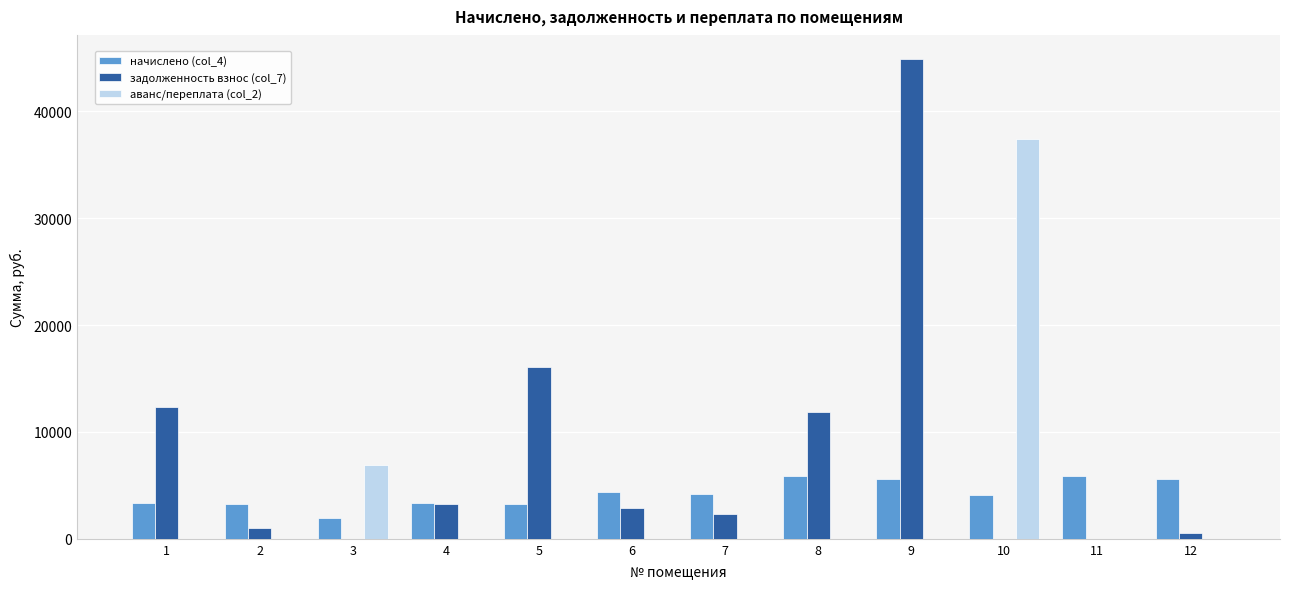

The value of задолженность взнос (col_7) at 4 is 5331.2. True or false?

False